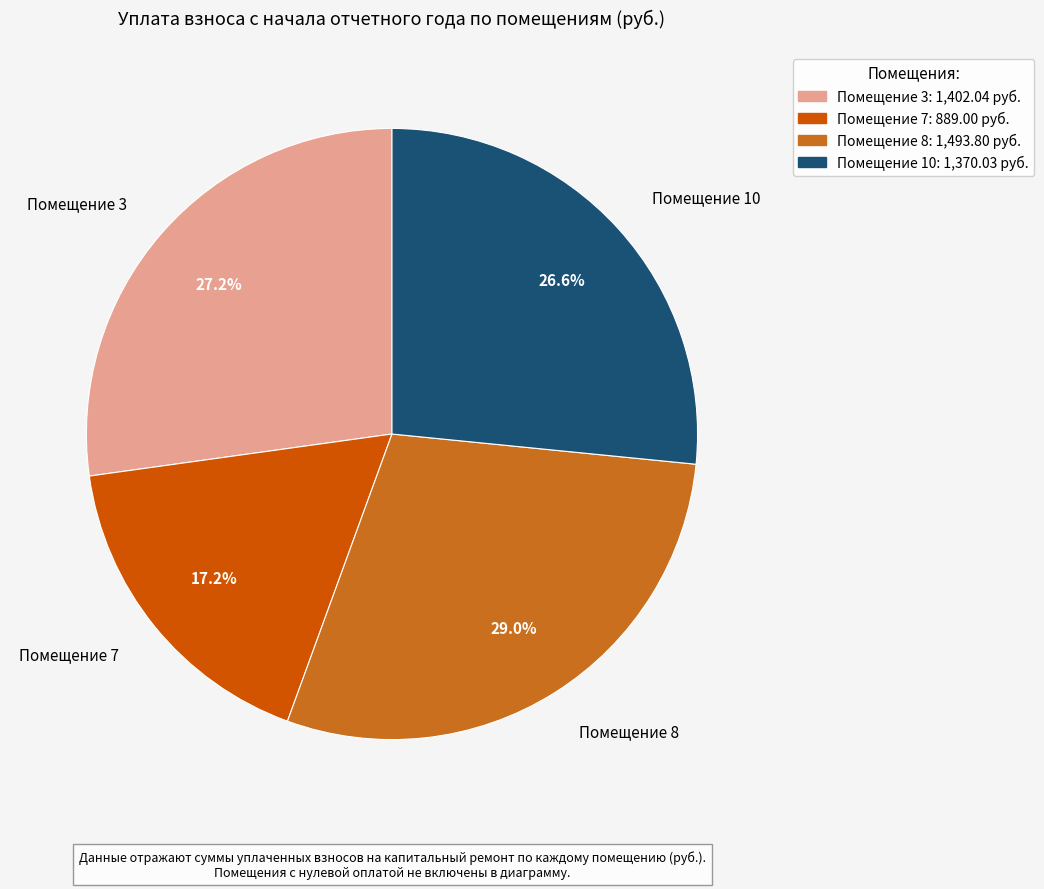

What is the largest slice in the pie chart?

Помещение 8